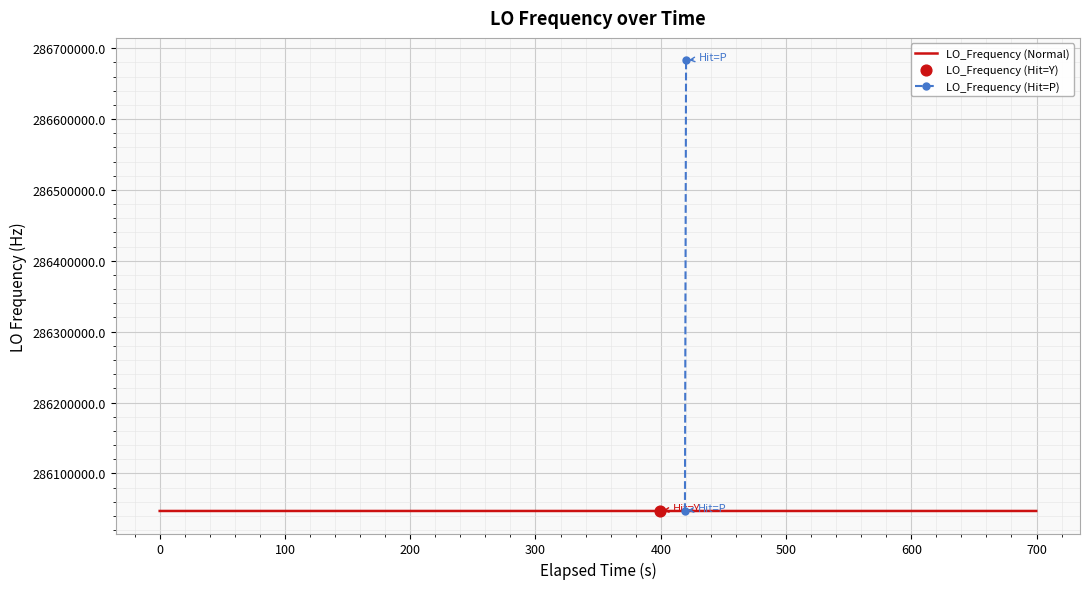

Approximately how many times larger is the value at 10 compared to 32?

1.0